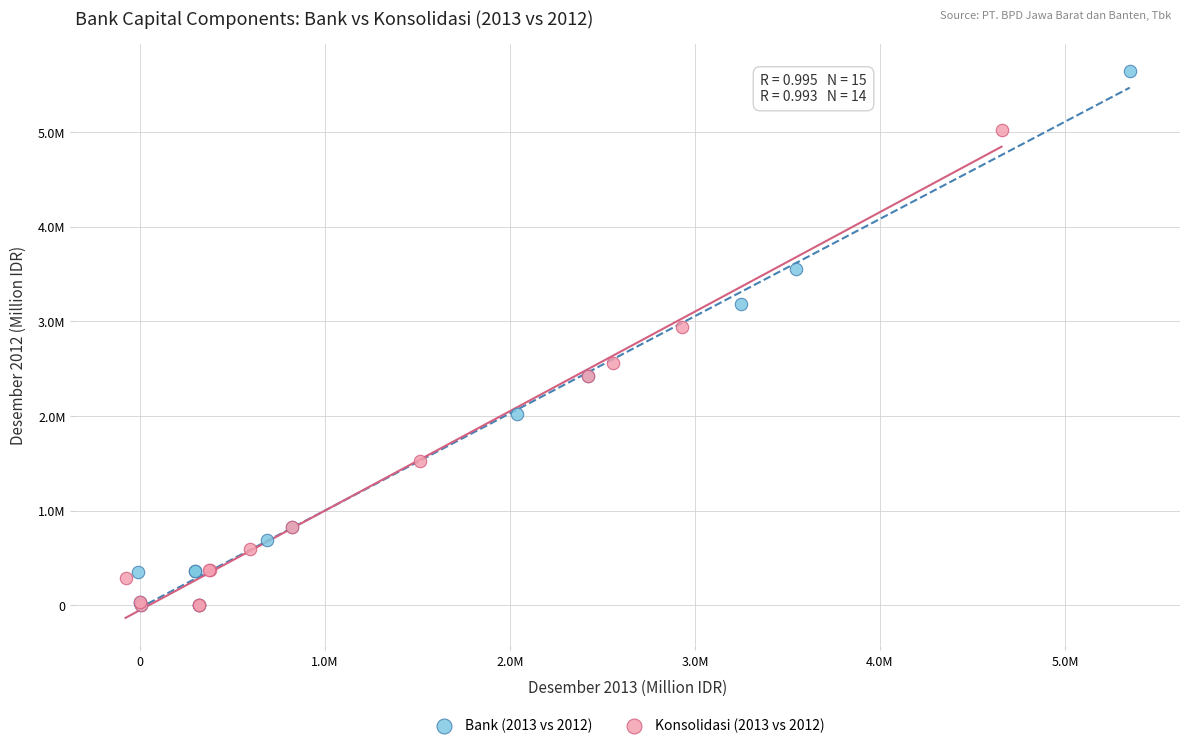

Which series reaches the maximum Y coordinate?

Bank (2013 vs 2012)